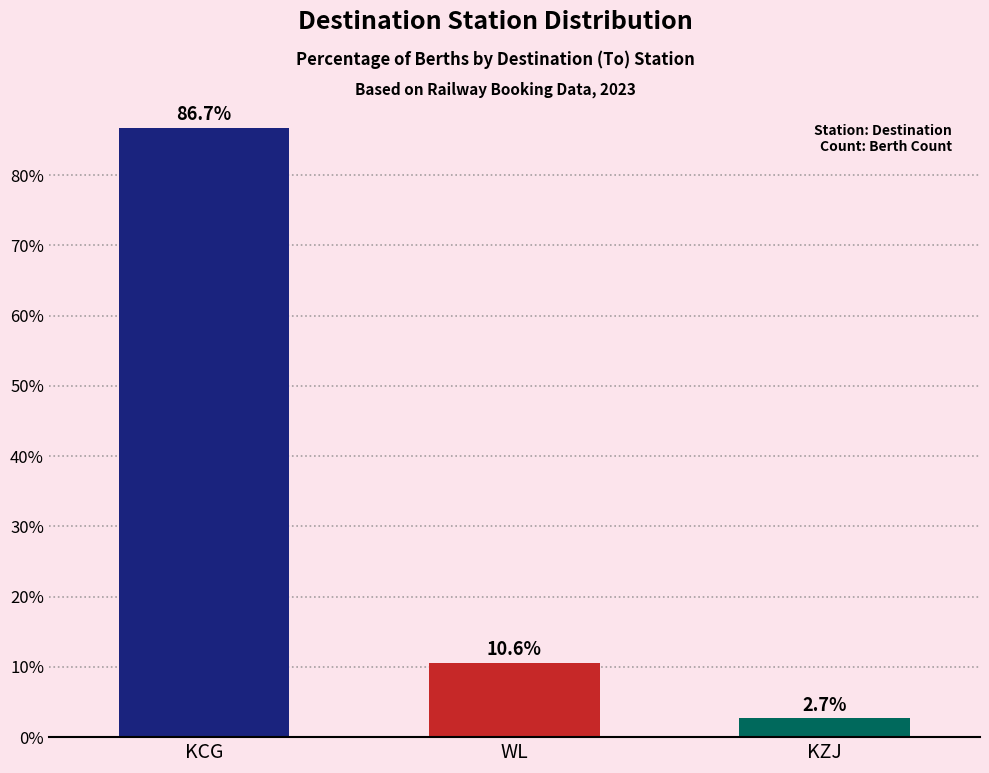

What is the value of the 2nd bar from the left?

10.6